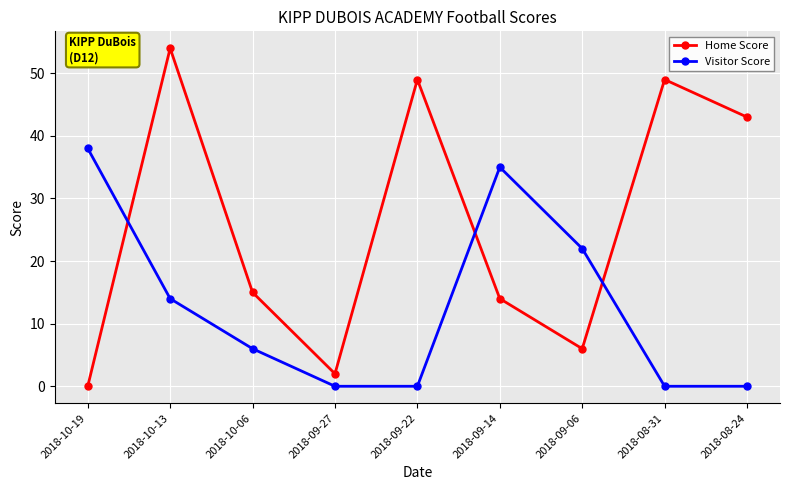

What are all the series names shown in the legend?

Home Score, Visitor Score